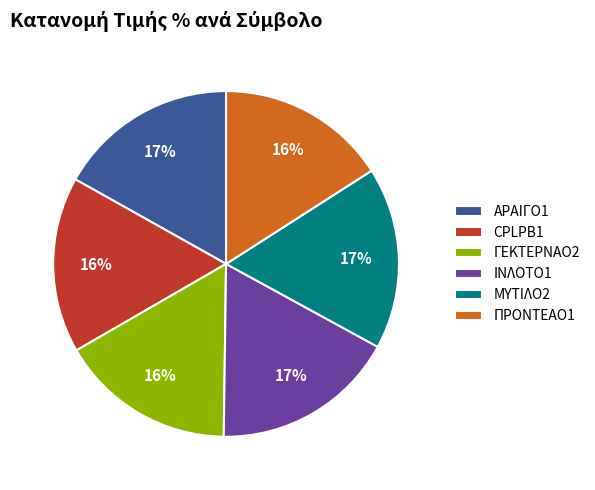

What is the ratio of the value at CPLPB1 to the value at ΠΡΟΝΤΕΑΟ1?

1.0